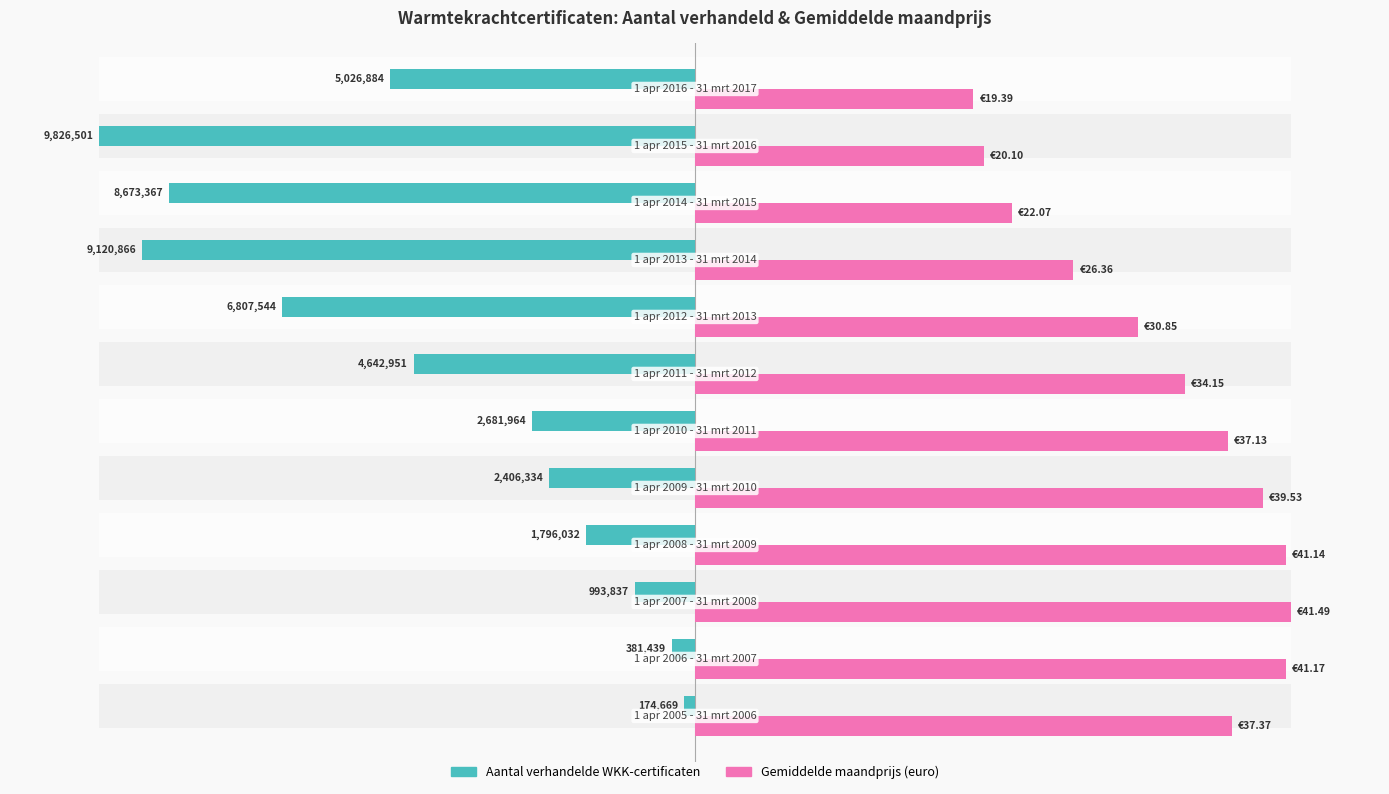

What are all the series names shown in the legend?

Aantal verhandelde WKK-certificaten, Gemiddelde maandprijs (euro)